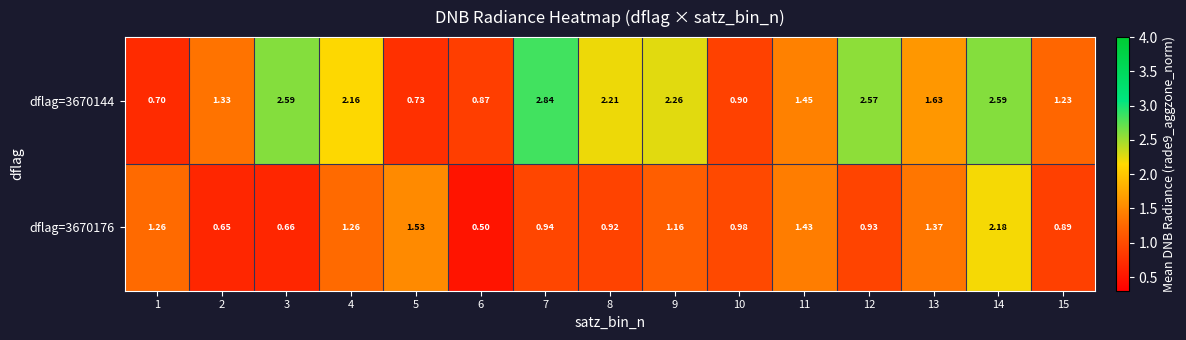

Is the value of dflag=3670144 at 4 greater than the value of dflag=3670176 at 8?

Yes